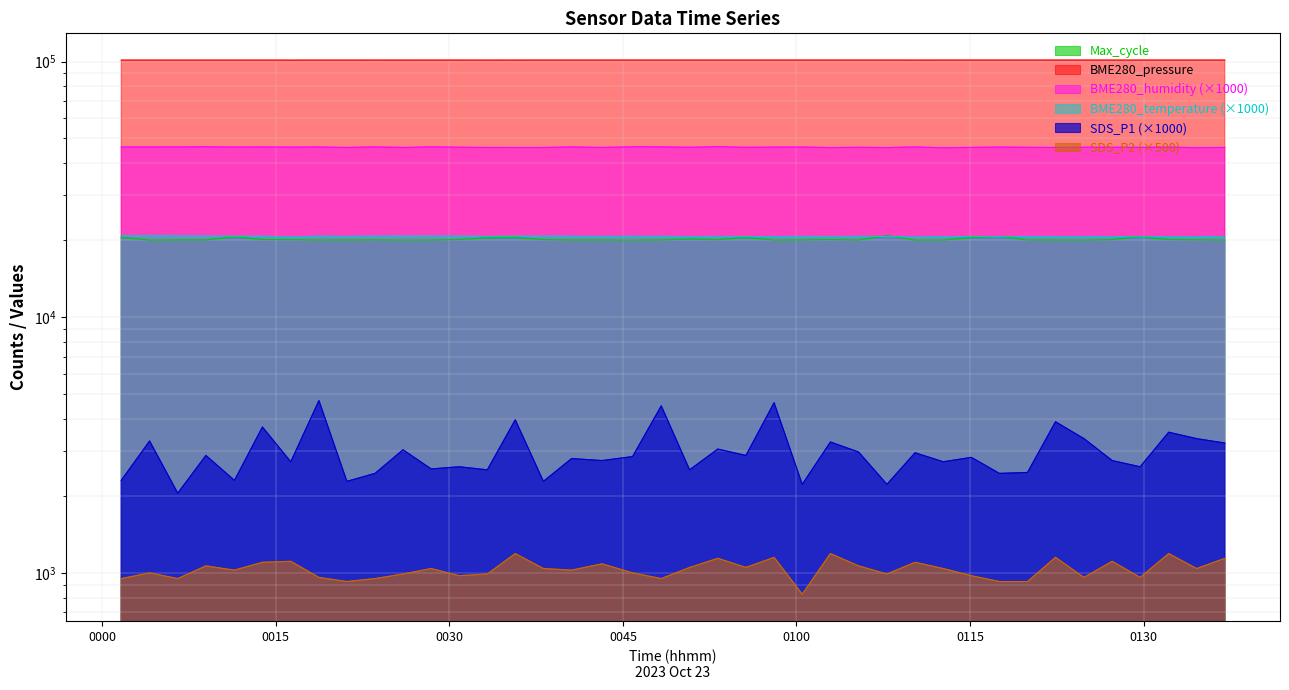

True or false: BME280_humidity and BME280_temperature intersect in this chart.

False